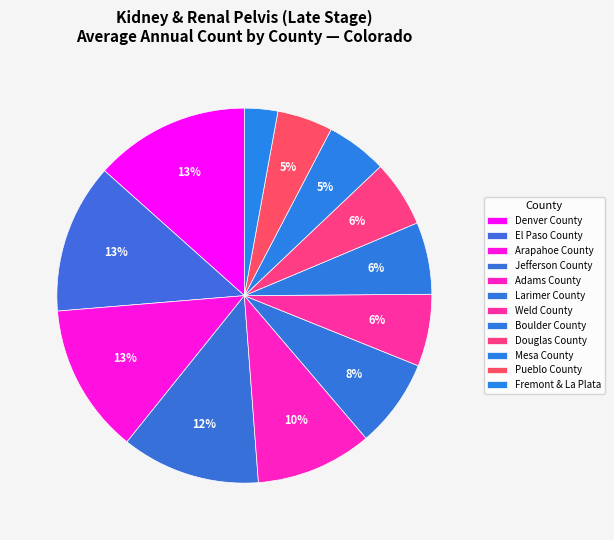

How many slices are in this pie chart?

12